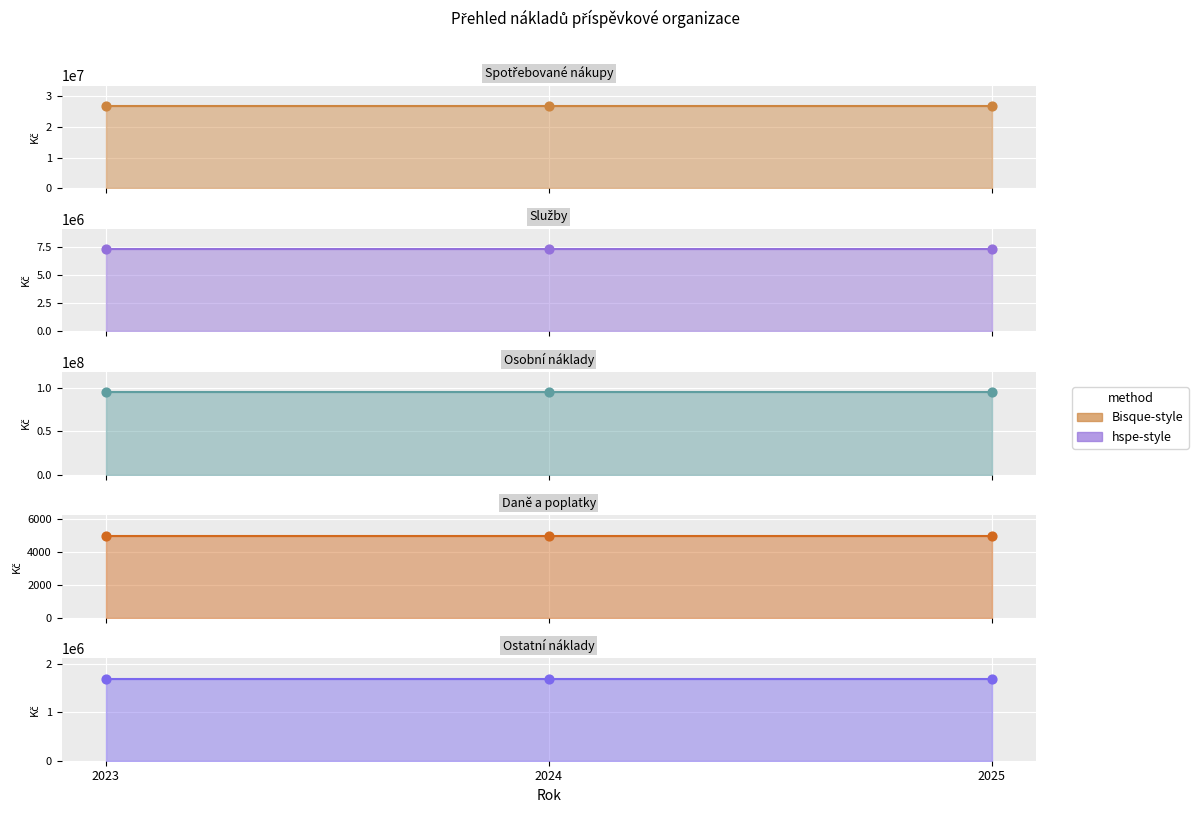

Which series contains the highest Y value?

Osobní náklady